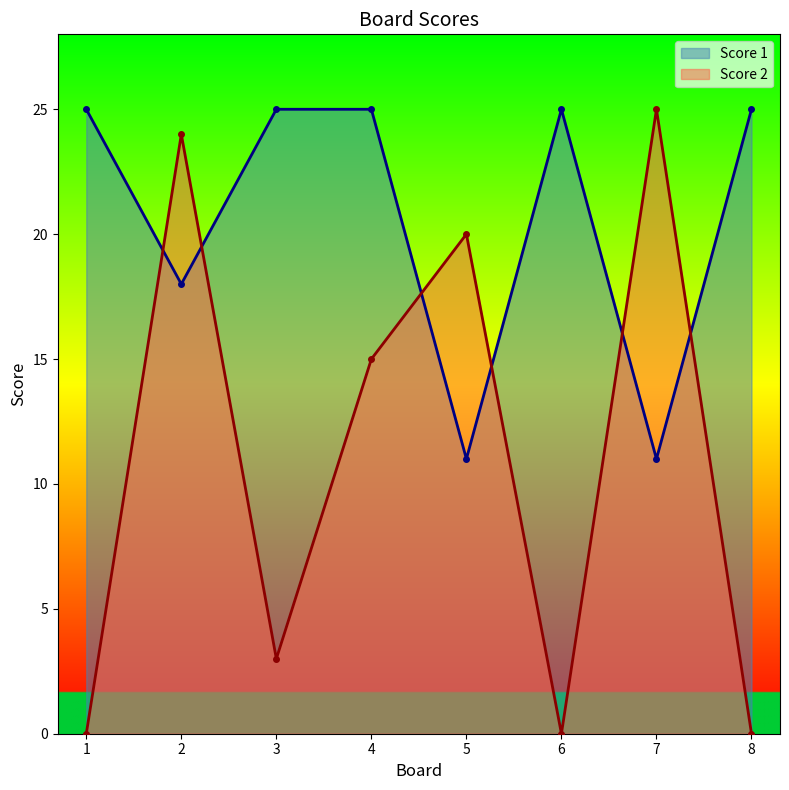

Which series has the largest range (max minus min)?

Score 2